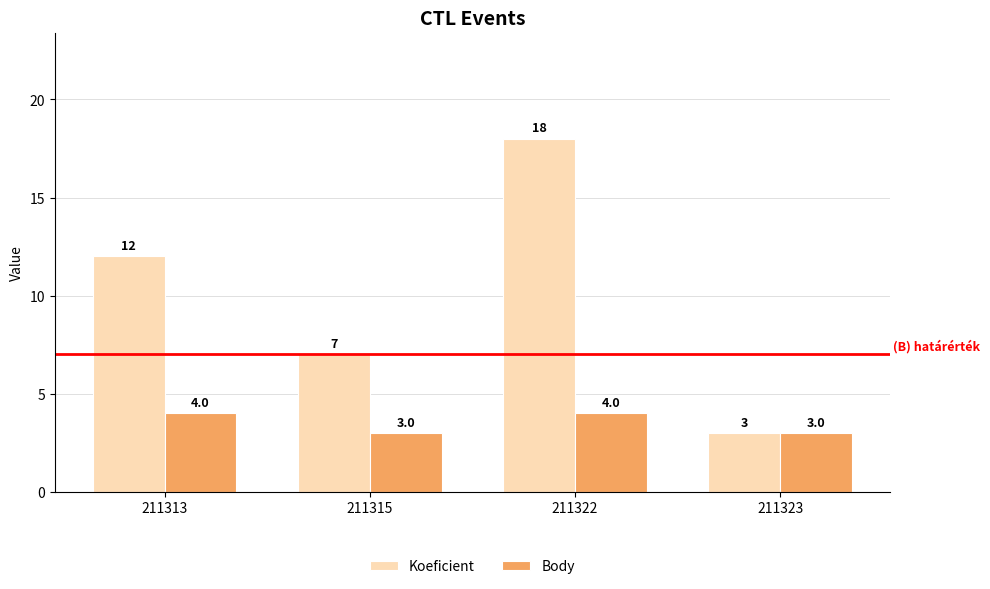

What is the difference between the maximum and minimum values in the Koeficient series?

15